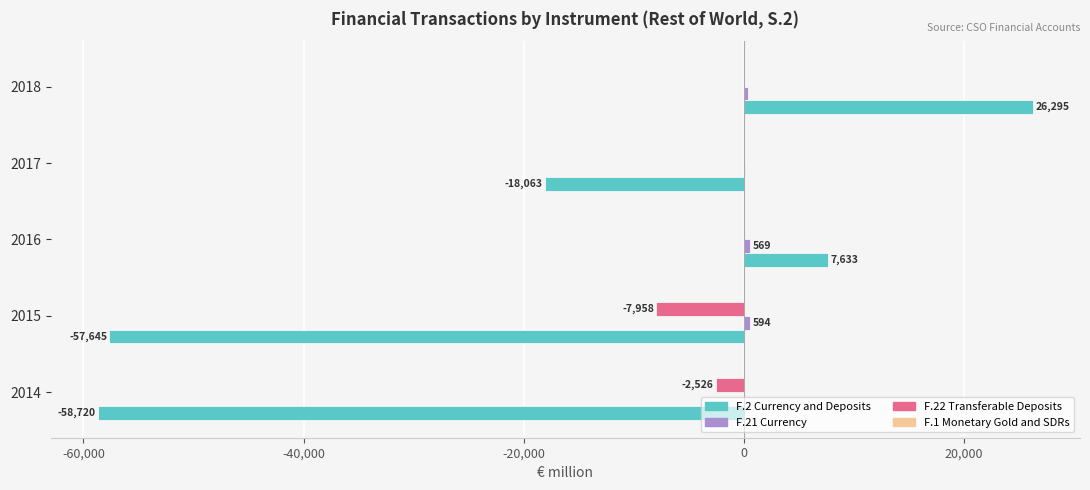

Which series has the largest range (max minus min)?

F.2 Currency and Deposits